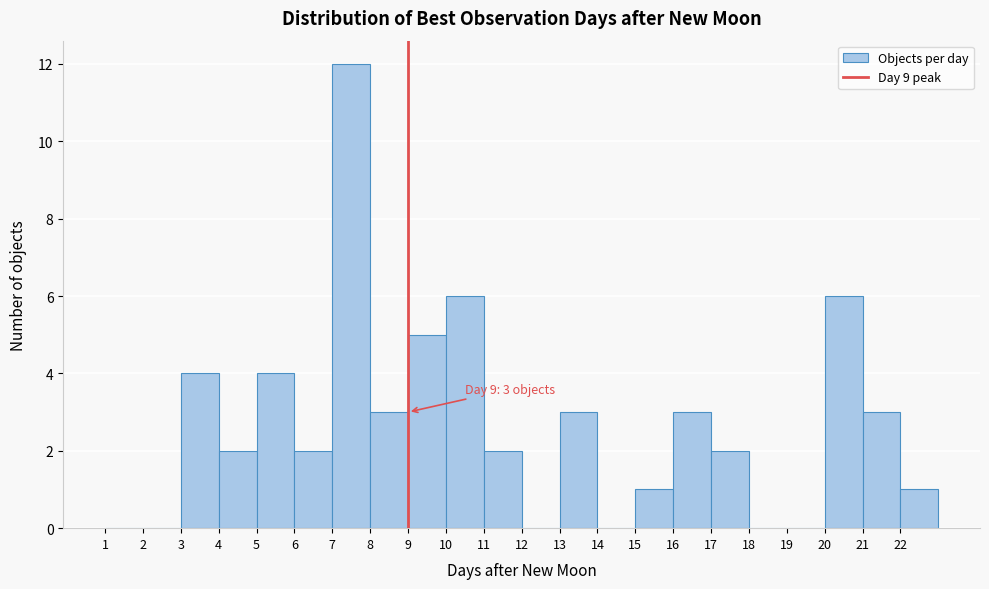

Over which range of the x-axis is the bar tallest?

7 to 8